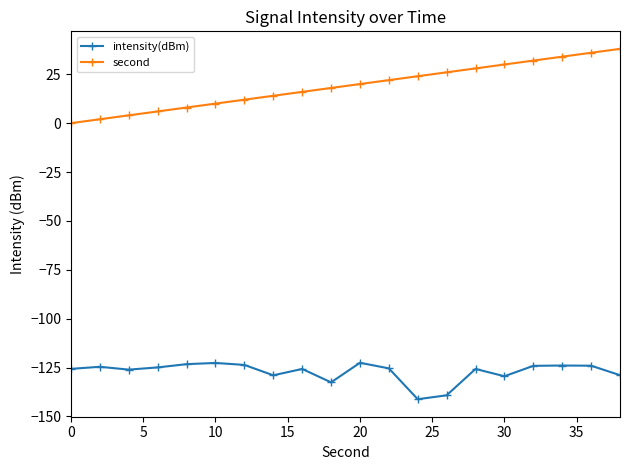

What is the difference between the maximum and second lowest values in the intensity(dBm) series?

16.6